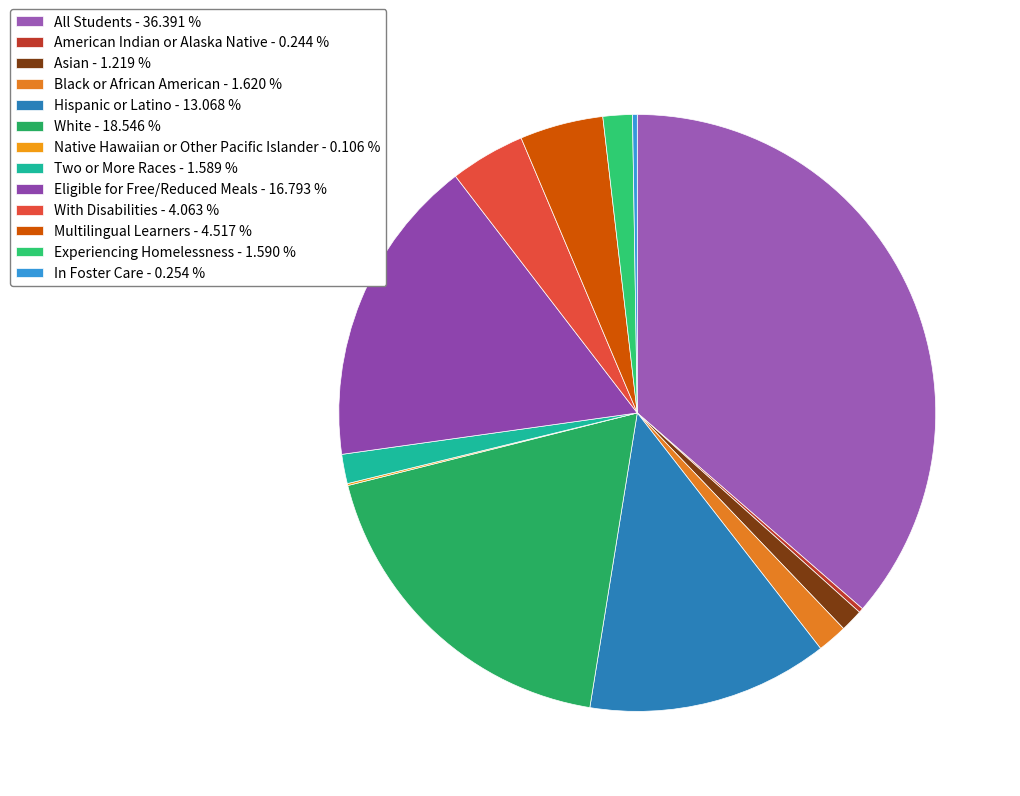

True or false: In Foster Care accounts for 11% of the total.

False